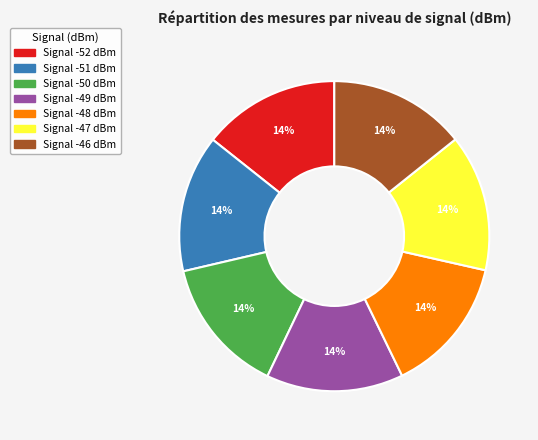

Does any single category account for the majority?

No